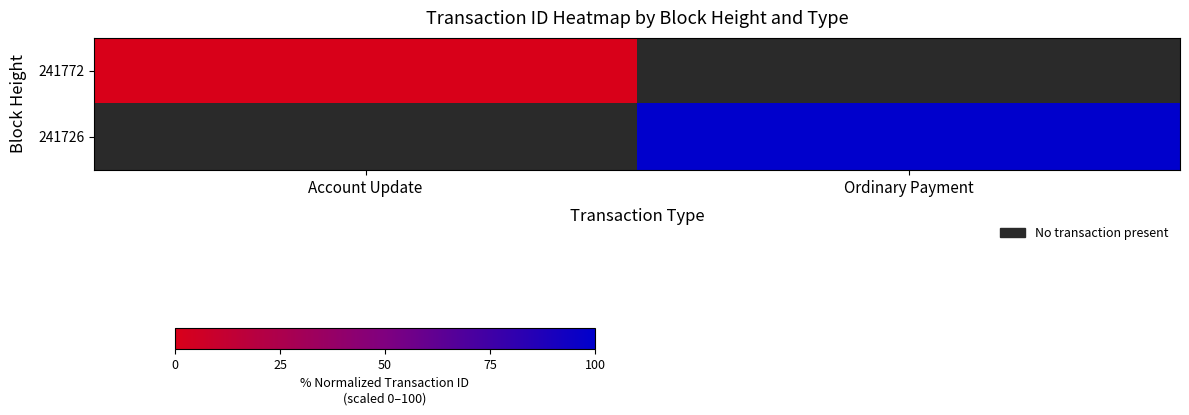

The 241726 series shows 100.0 at Ordinary Payment. True or false?

True